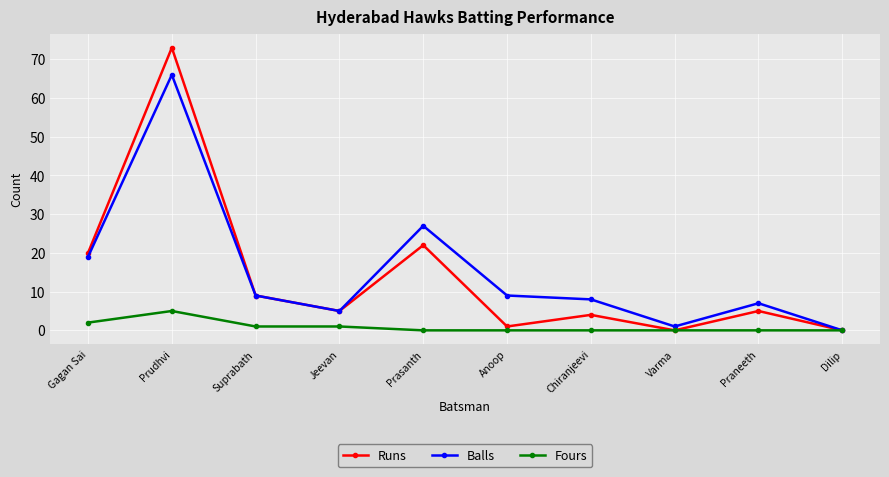

True or false: Fours has more than 0 points higher than both neighbors.

True